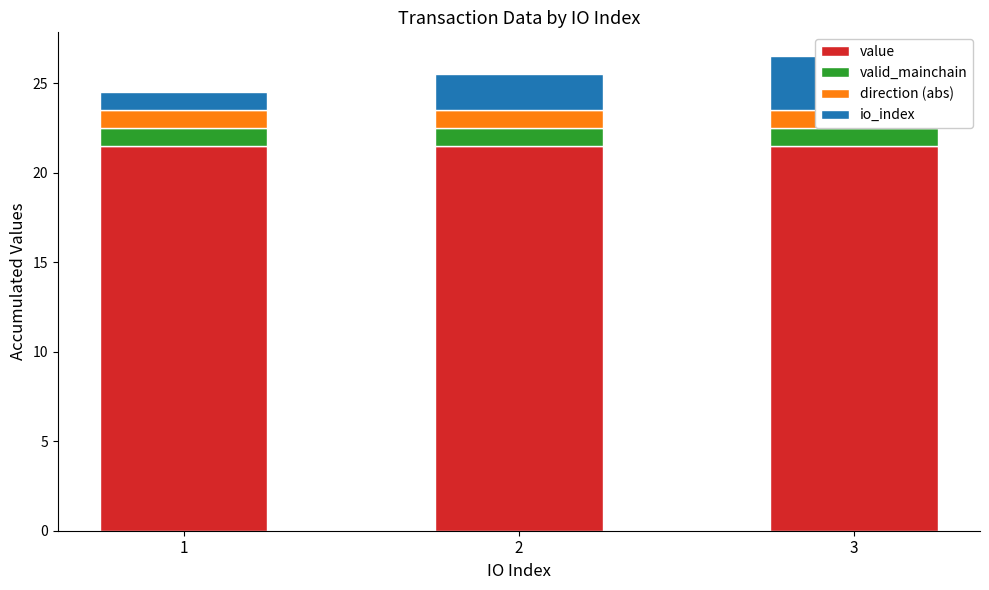

Reading left to right, list all the values displayed in this chart.

value: 1=21.5	2=21.5	3=21.5
valid_mainchain: 1=1.0	2=1.0	3=1.0
direction (abs): 1=1.0	2=1.0	3=1.0
io_index: 1=1.0	2=2.0	3=3.0